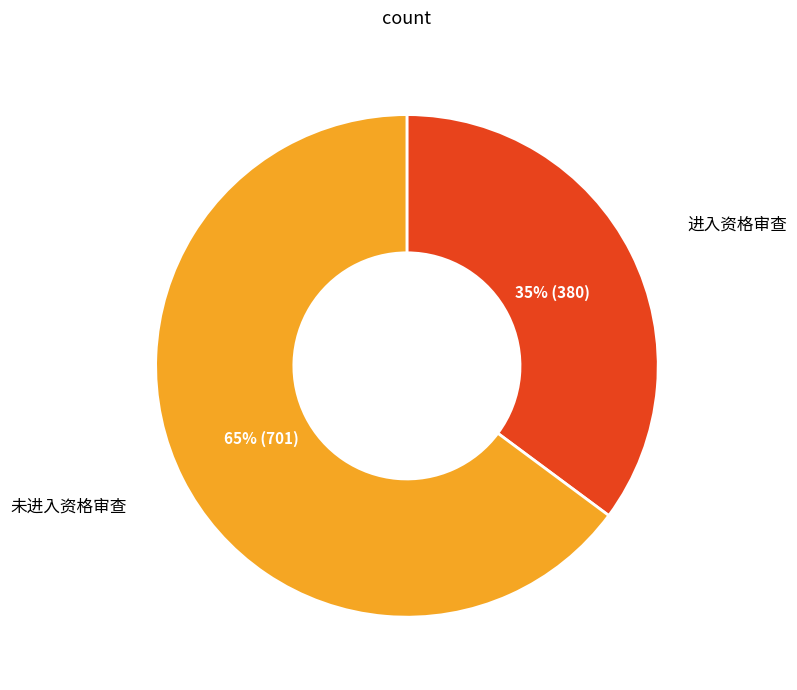

Does any single category account for the majority?

Yes